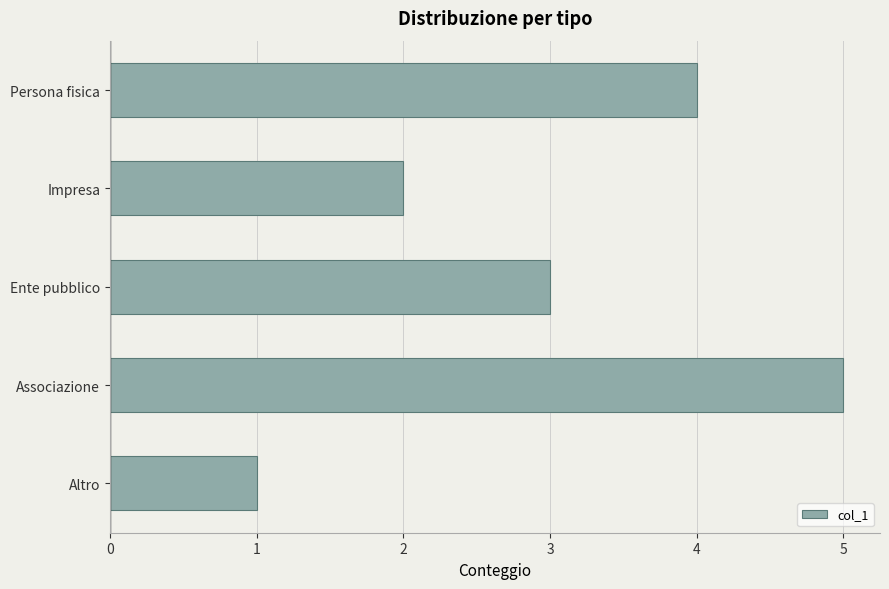

What is the change in value from Altro to Associazione?

+4